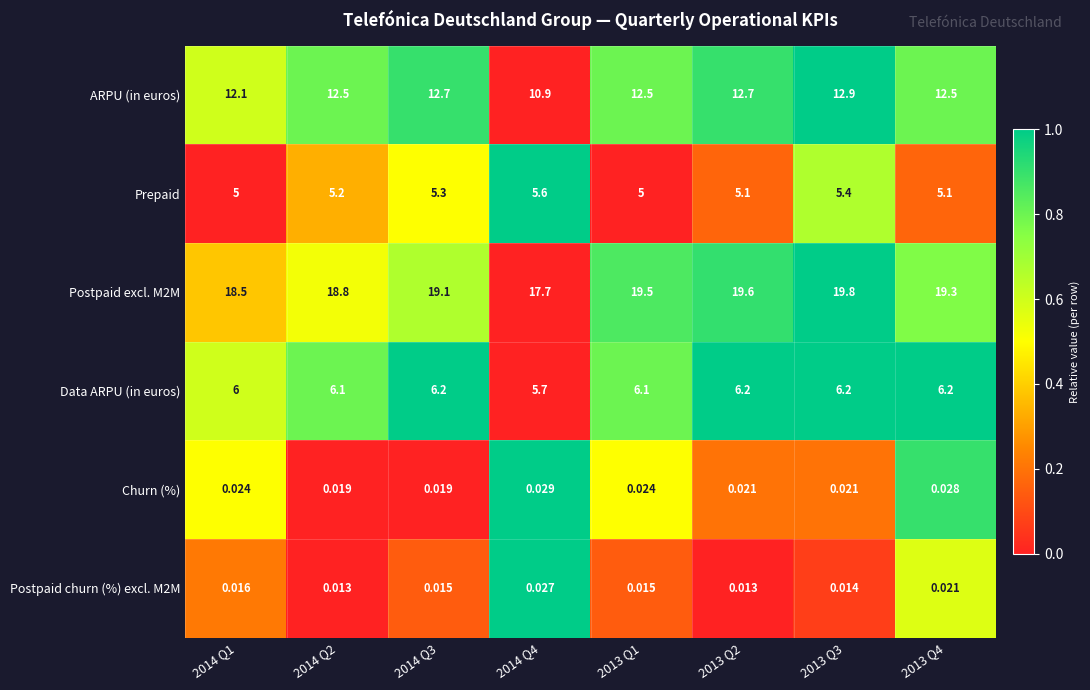

How many categories are shown in the chart?

8